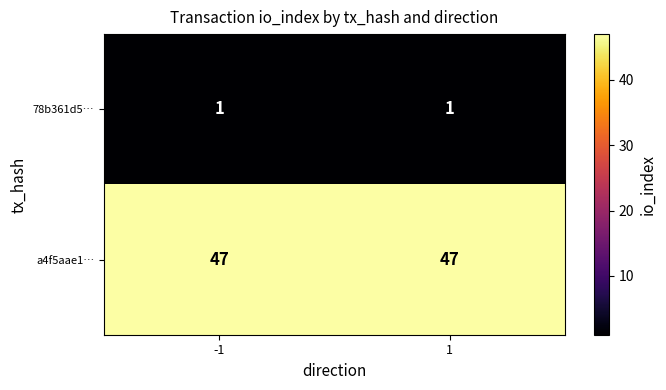

Is it true that 78b361d5… equals 1 at 1?

True